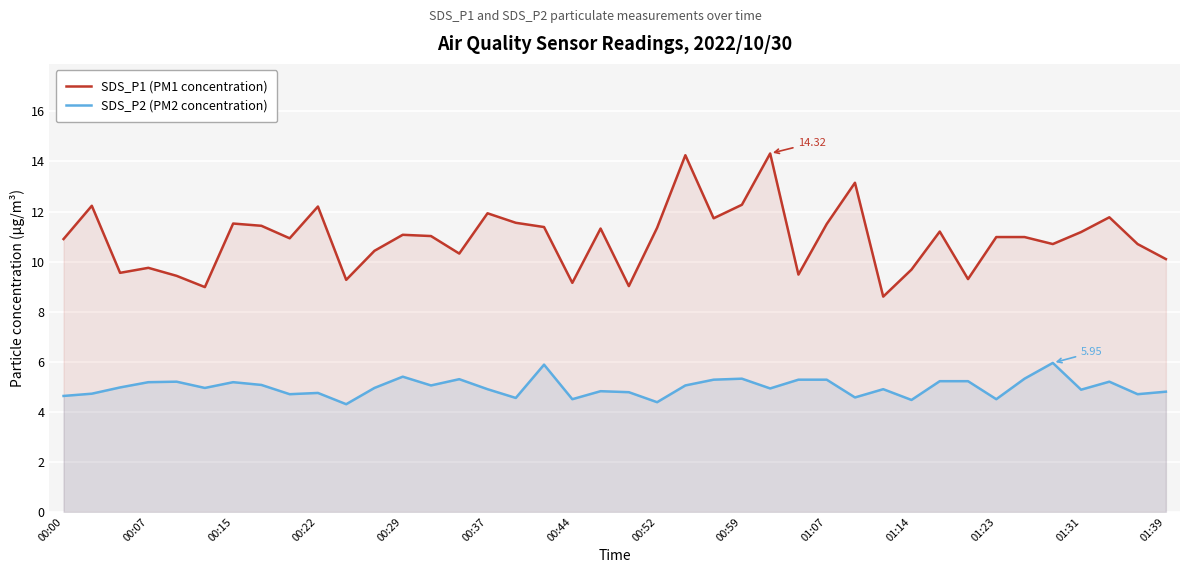

How many values in the SDS_P1 (PM1 concentration) series are below 11?

20